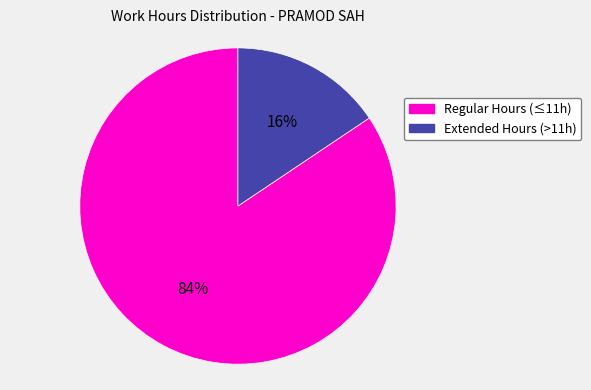

Between Regular Hours (≤11h) and Extended Hours (>11h), which is larger?

Regular Hours (≤11h)